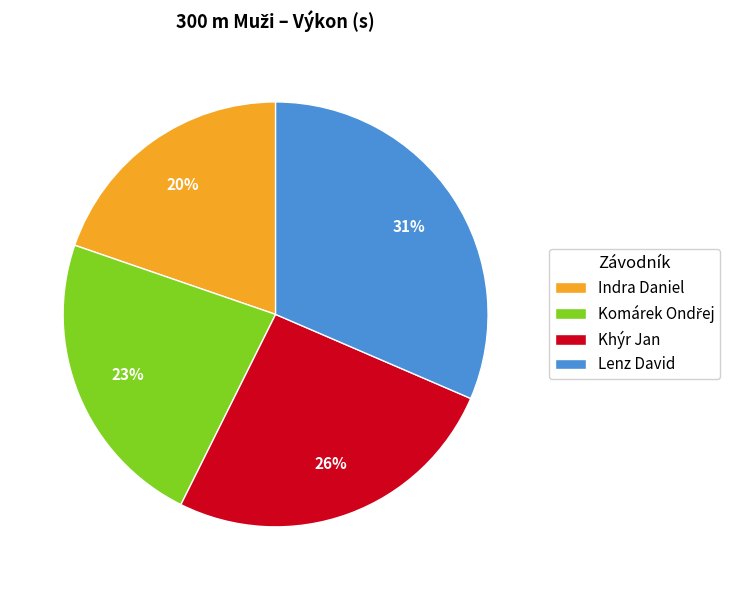

To the nearest percent, what is the combined percentage of Indra Daniel and Khýr Jan?

46%